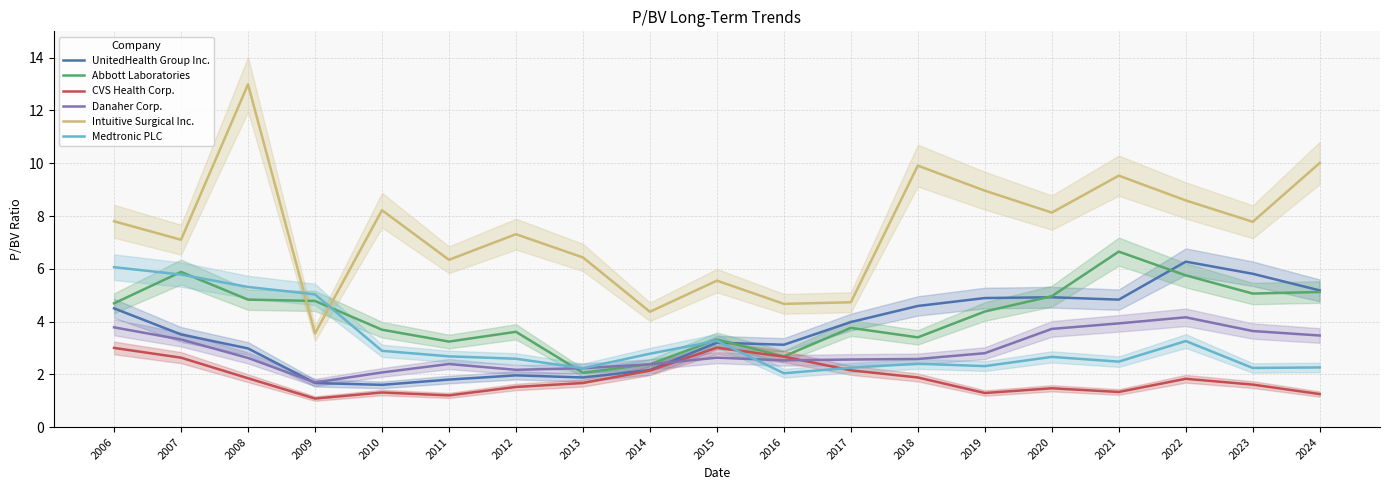

What is the greatest value displayed?

13.0